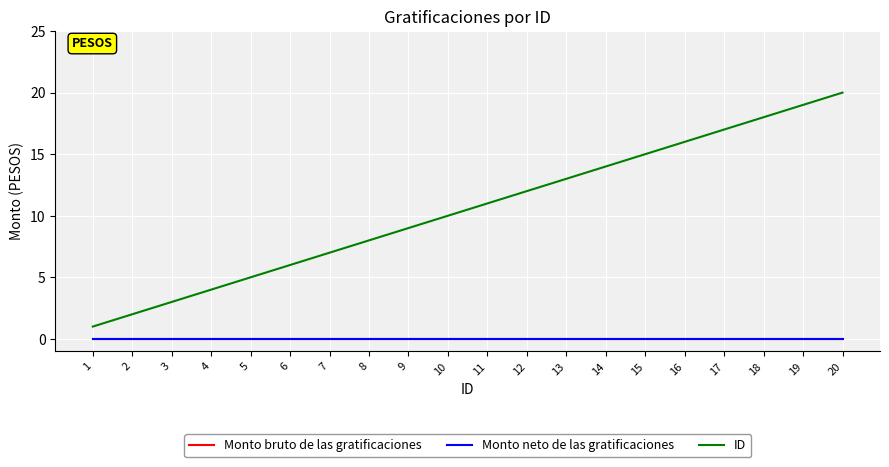

Does the chart display data point markers on the line(s)?

No